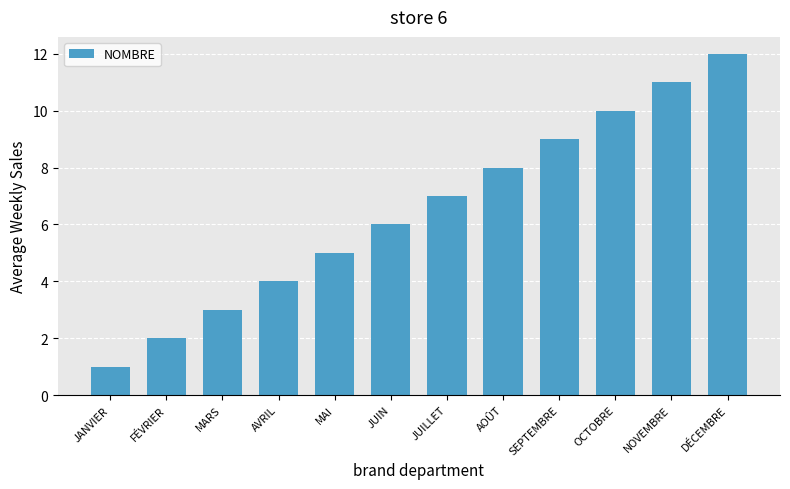

The value at MARS is 2. True or false?

False